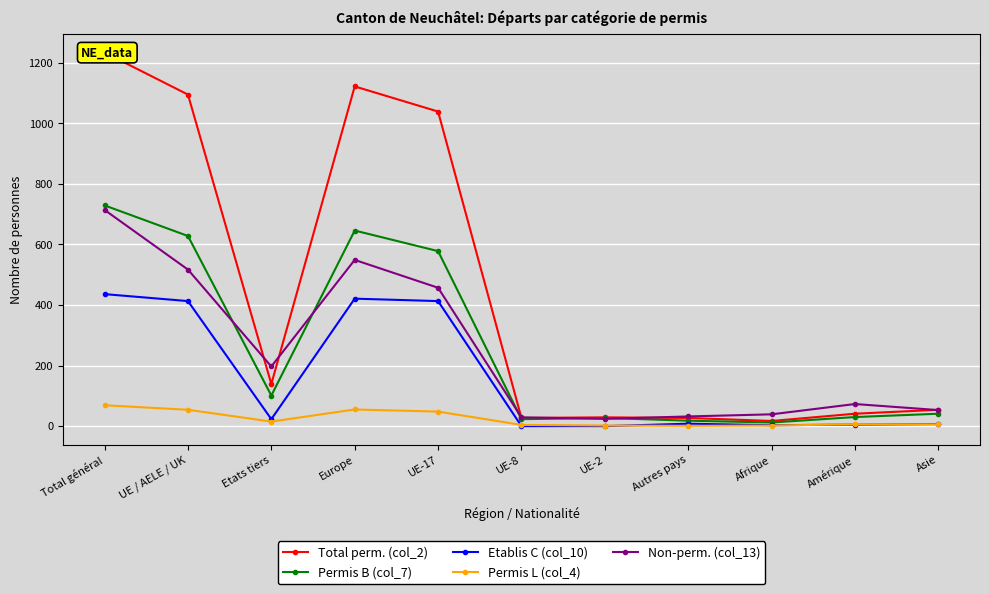

True or false: Non-perm. (col_13) has a value of 37 at UE-2.

False